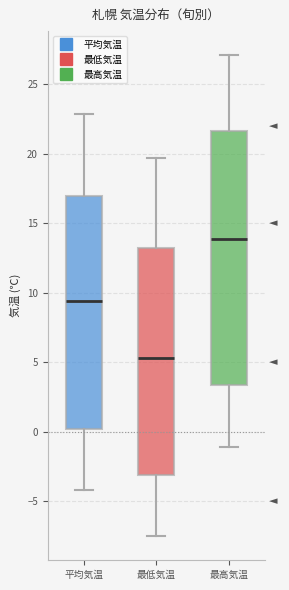

Reading left to right, read every box against the y-axis: the position of its median line, the range the box covers, and the ends of its whiskers. The values are not printed on the chart, so give them approximately, as read against the axis.

平均気温: median 9.5, box 0.0 to 17.0, whiskers -4.0 to 23.0
最低気温: median 5.5, box -3.0 to 13.0, whiskers -7.5 to 19.5
最高気温: median 14.0, box 3.5 to 21.5, whiskers -1.0 to 27.0